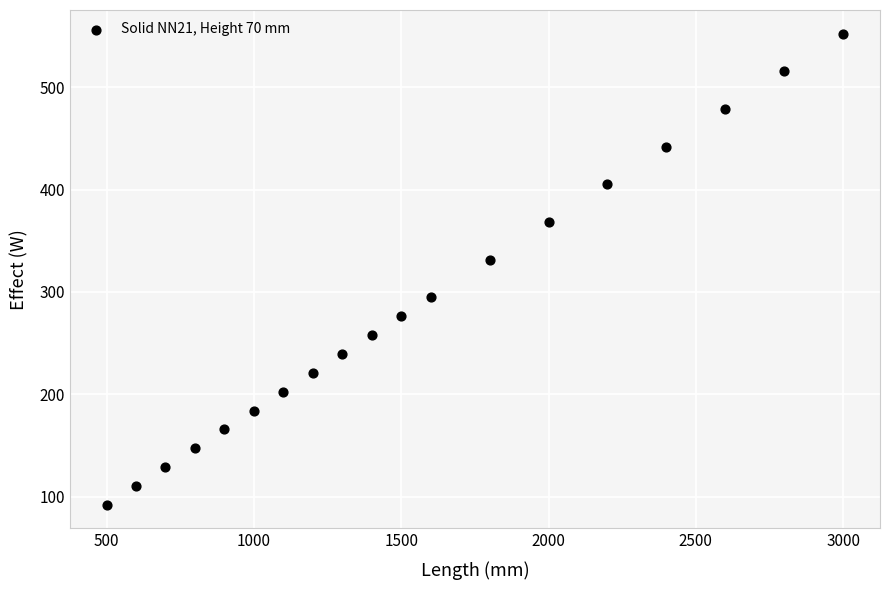

What Y value in the scatter plot is closest to 322?

331.4